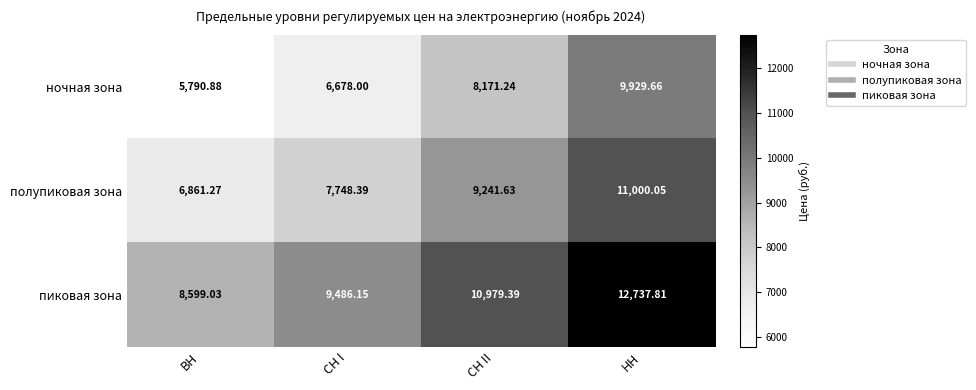

Count the number of data series in this chart.

3